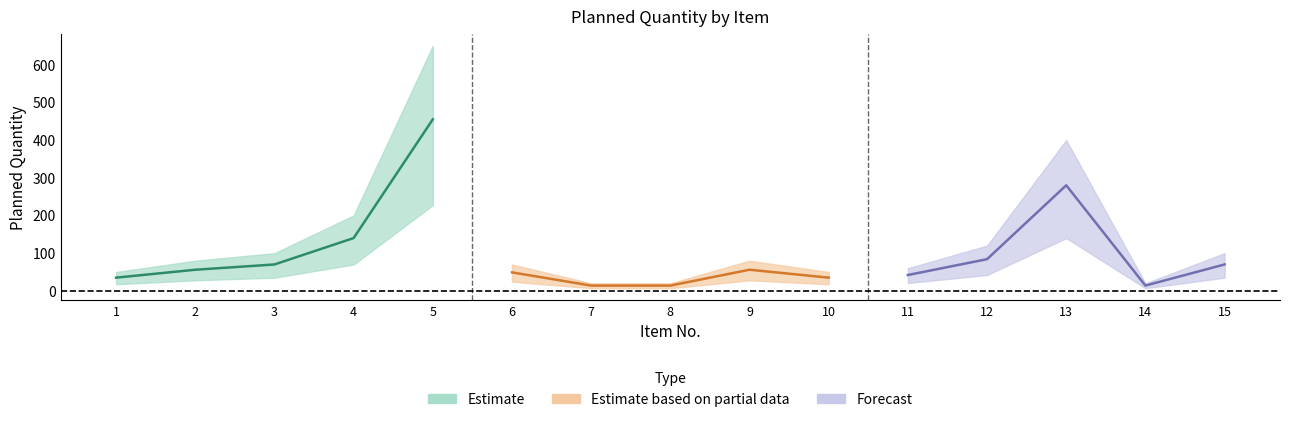

Reading right to left, transcribe all the data shown in this chart.

100	20	400	120	60	50	80	20	20	70	650	200	100	80	50